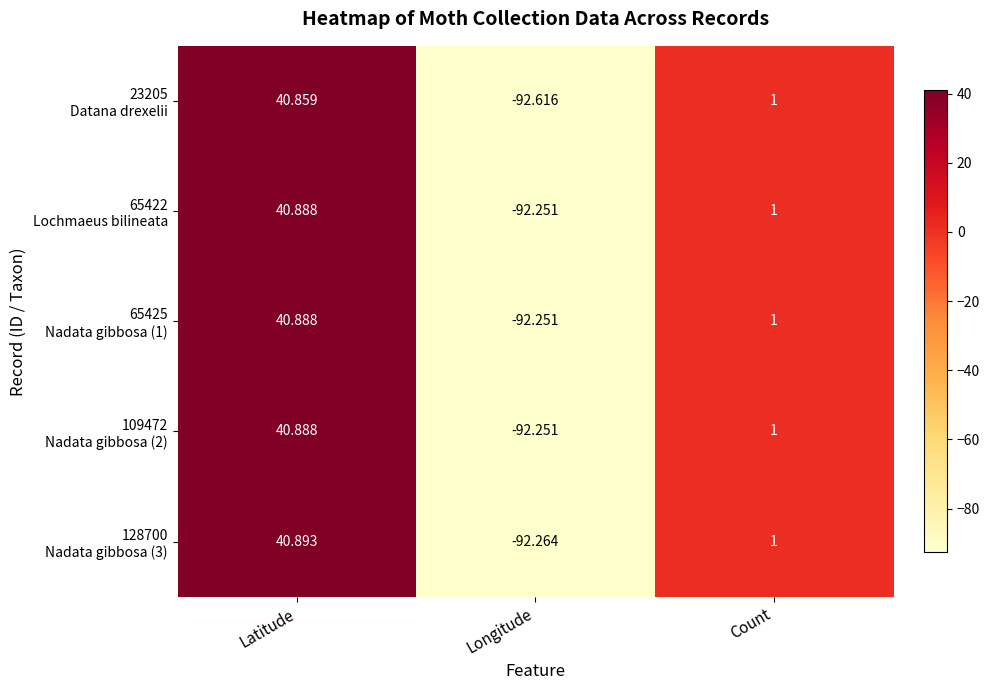

Which category has the lowest value across all series?

Longitude